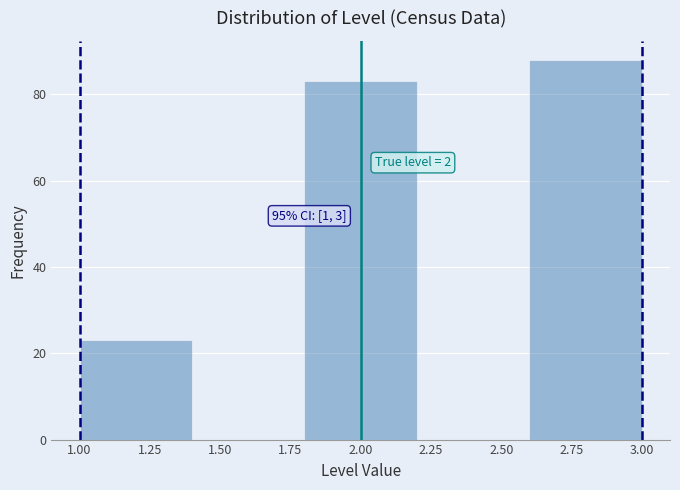

Over which range of the x-axis is the bar tallest?

2.6 to 3.0